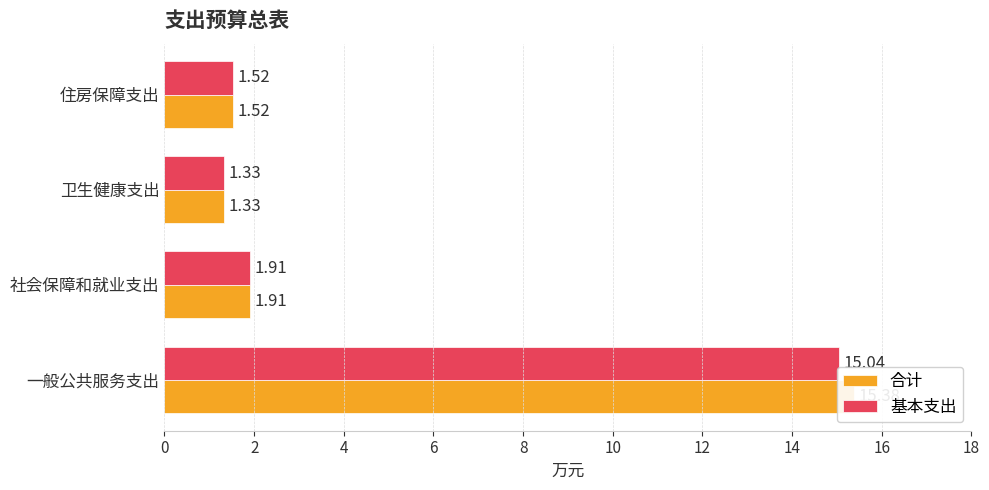

True or false: 基本支出 has a value of 1.9 at 社会保障和就业支出.

True